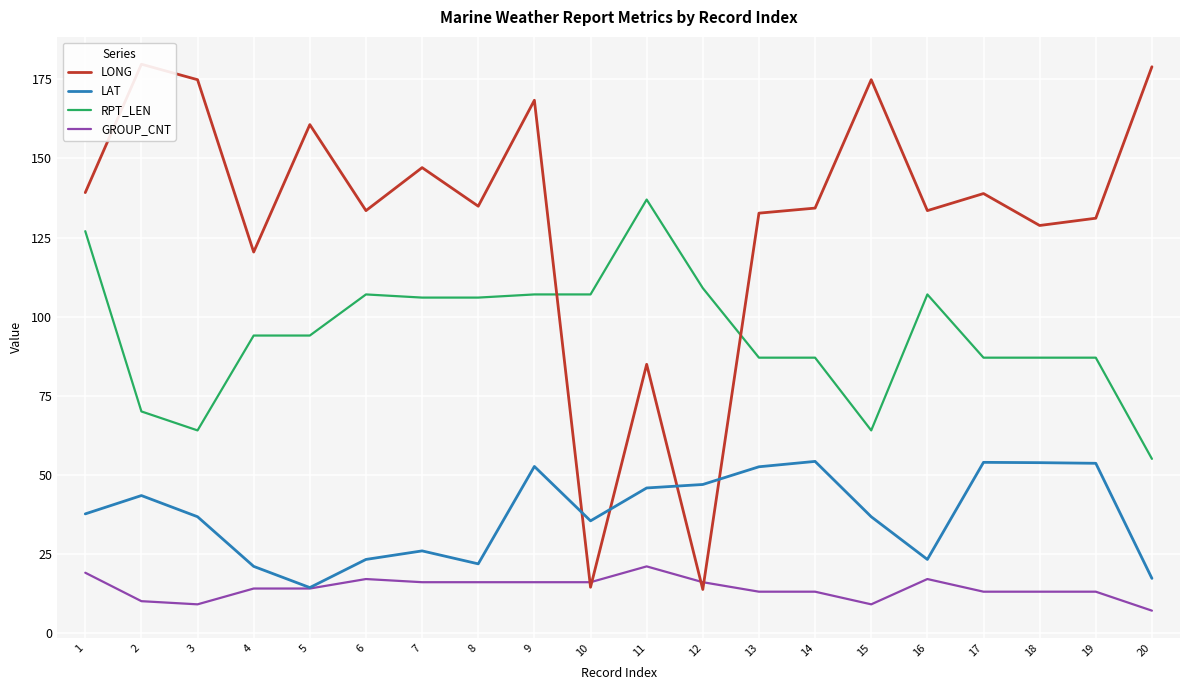

What is the difference between the maximum and minimum values in the RPT_LEN series?

82.0